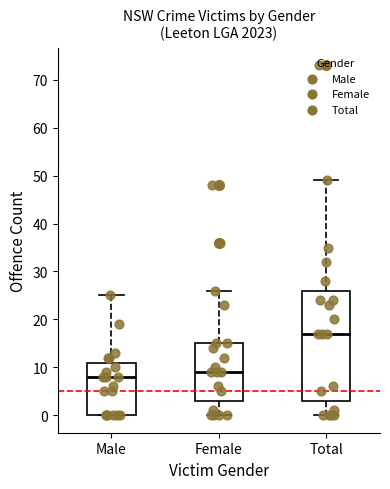

Where is the lower edge of the box for Total on the y-axis? The values are not printed on the chart, so give them approximately, as read against the axis.

3